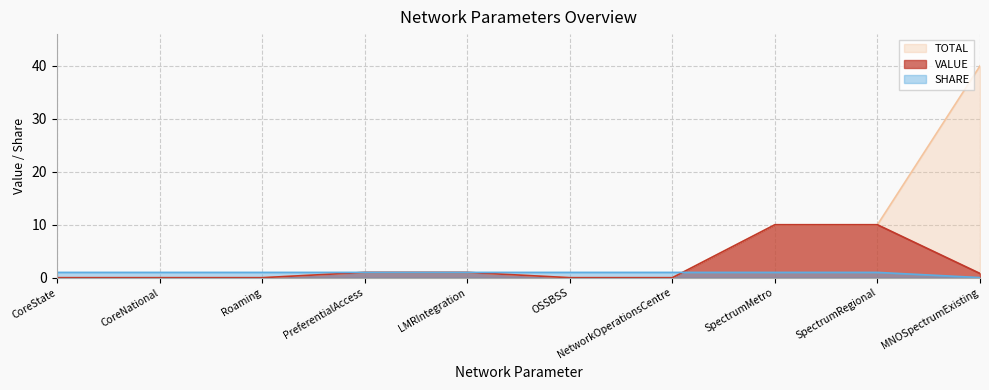

Which has a higher value, MNOSpectrumExisting or CoreNational?

MNOSpectrumExisting